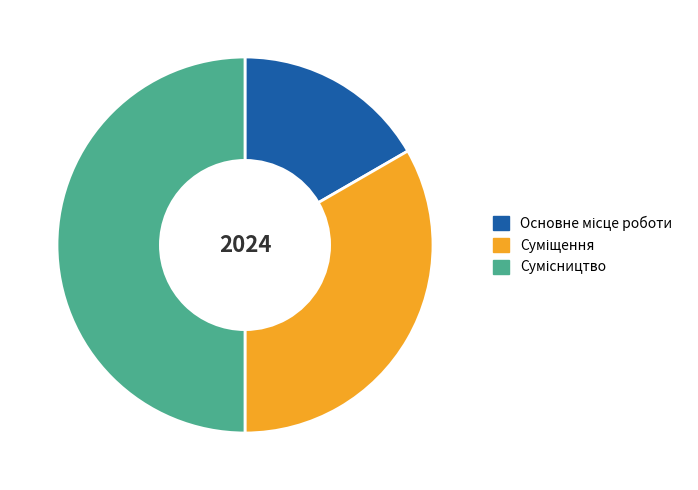

What percentage do Основне місце роботи and Сумісництво together represent?

66.7%